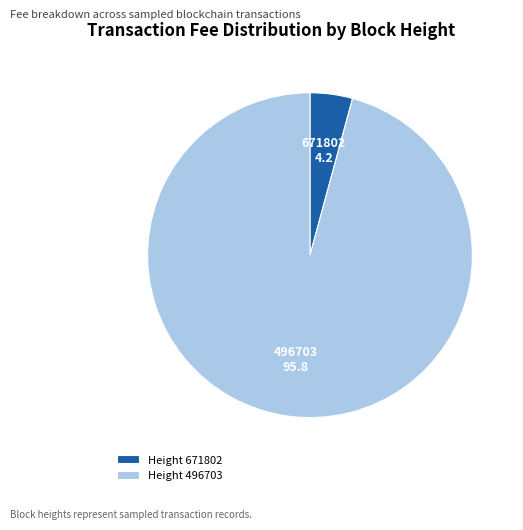

Rank the categories by value from highest to lowest.

Height 496703, Height 671802